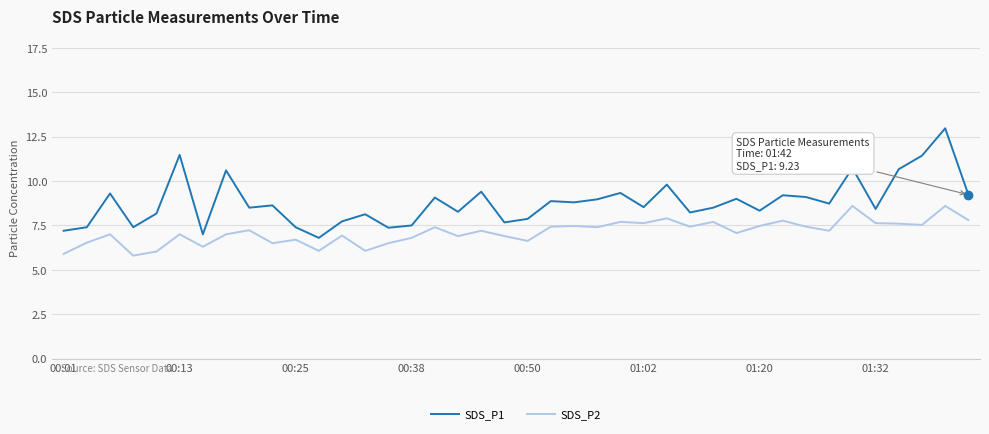

What is the minimum value shown in the chart?

5.8